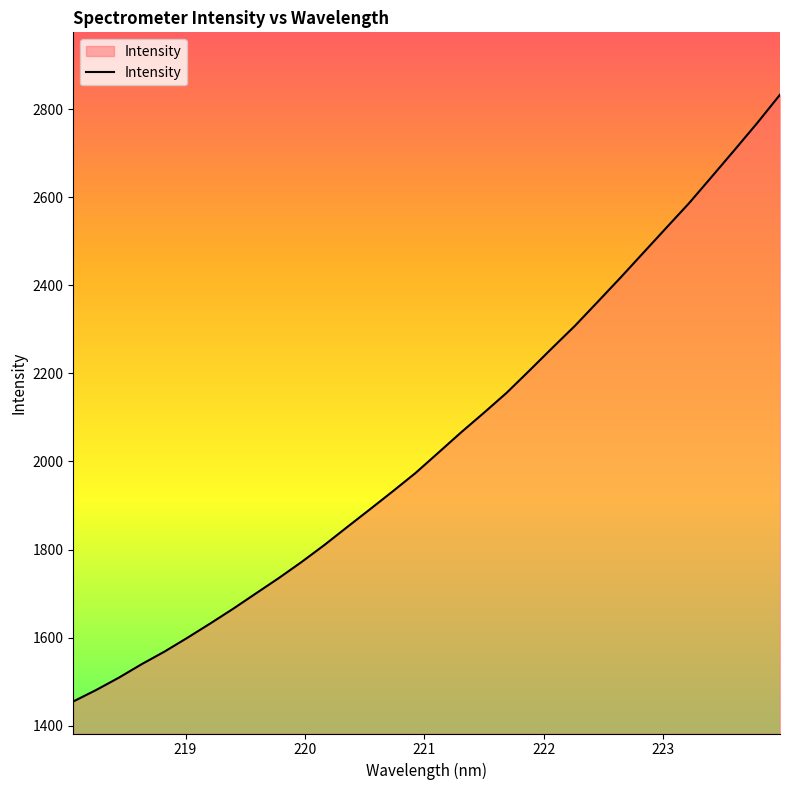

What is the greatest value displayed?

2833.1